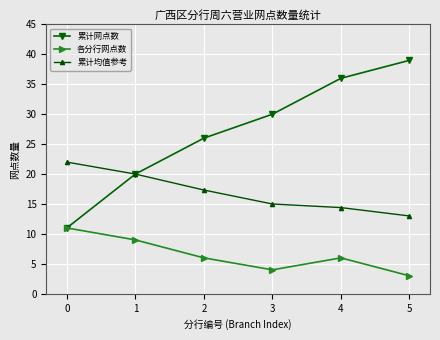

Which label corresponds to the smallest value in the chart?

5